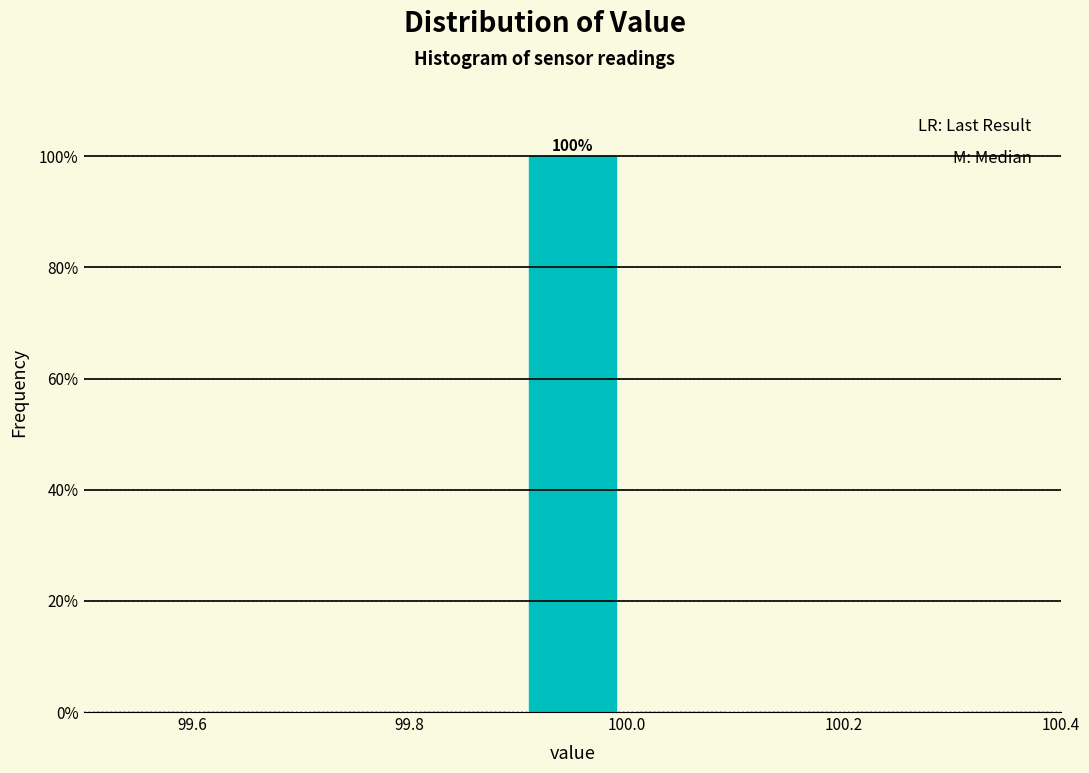

Which range on the x-axis has the tallest bar?

99.9 to 100.0